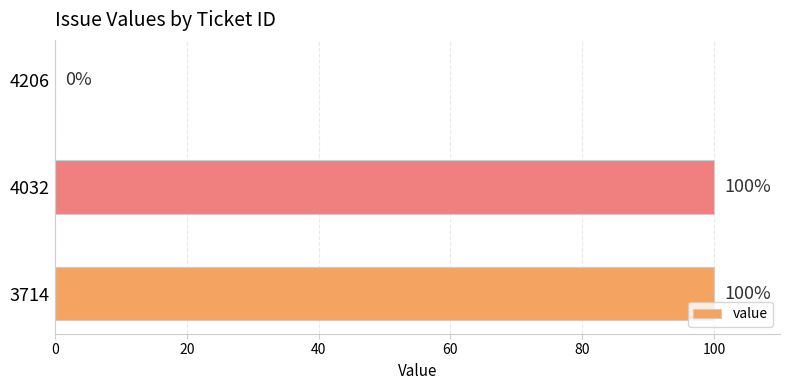

True or false: the data shows -70 at 4206.

False